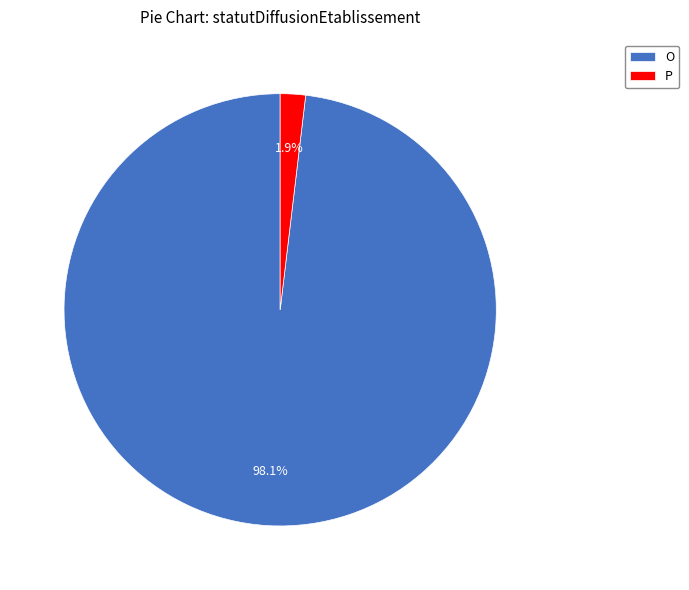

Count the number of slices in the pie.

2